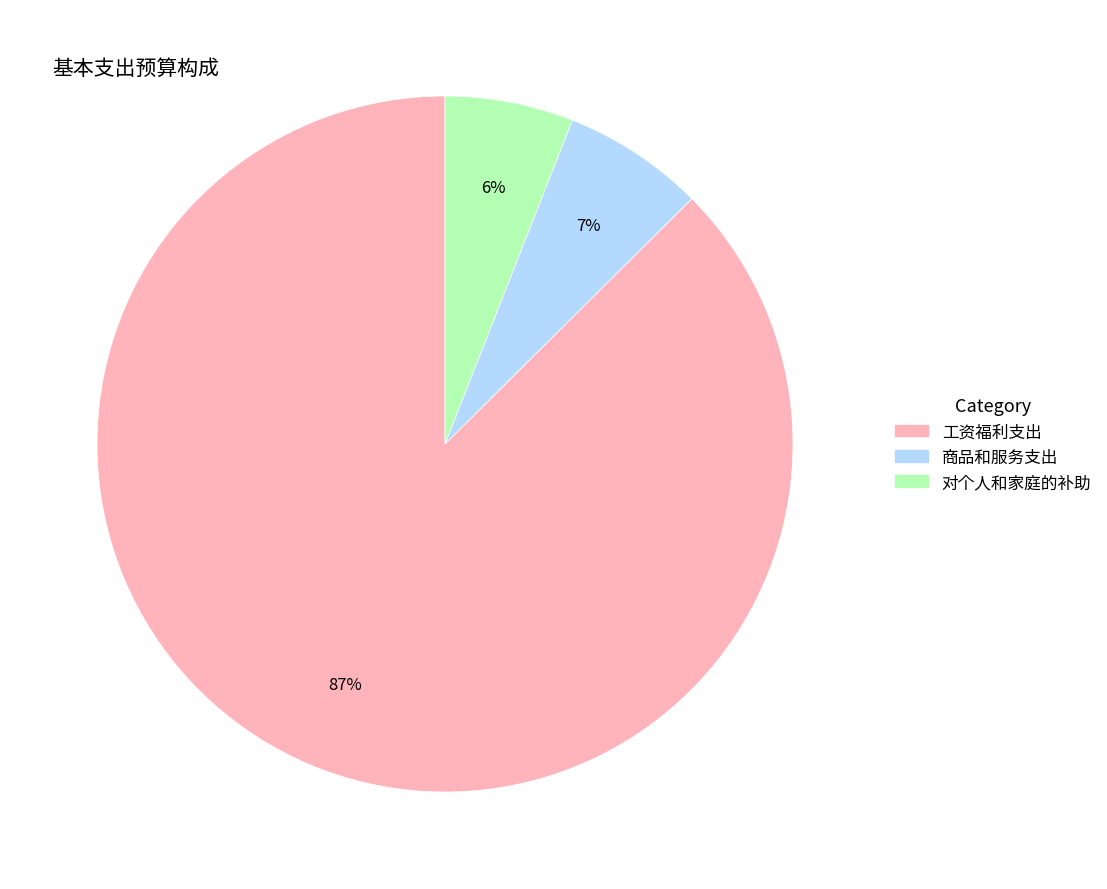

Which slice is the largest?

工资福利支出